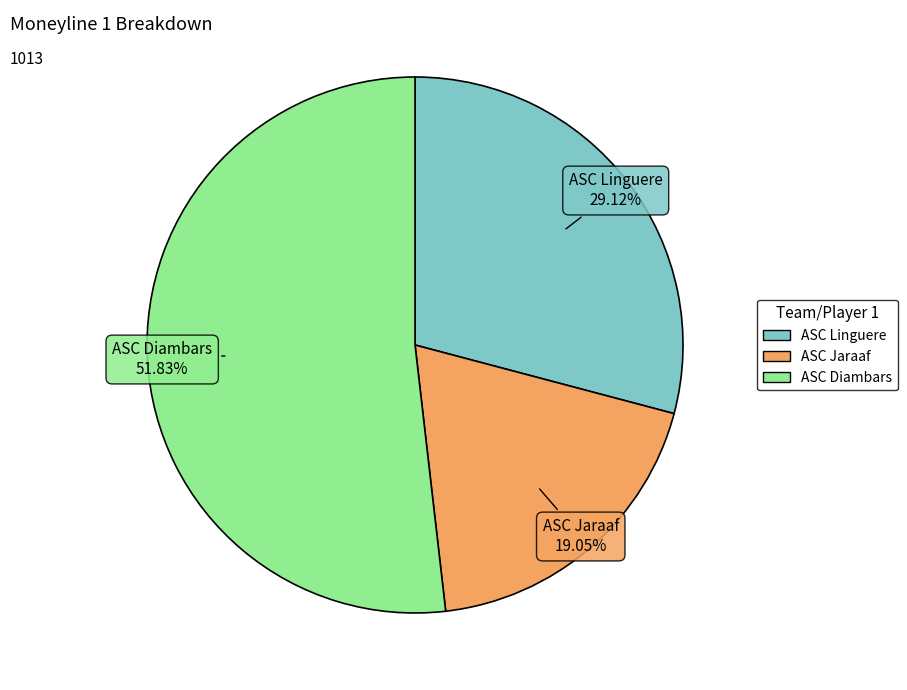

Is there any slice that represents more than half of the pie?

Yes